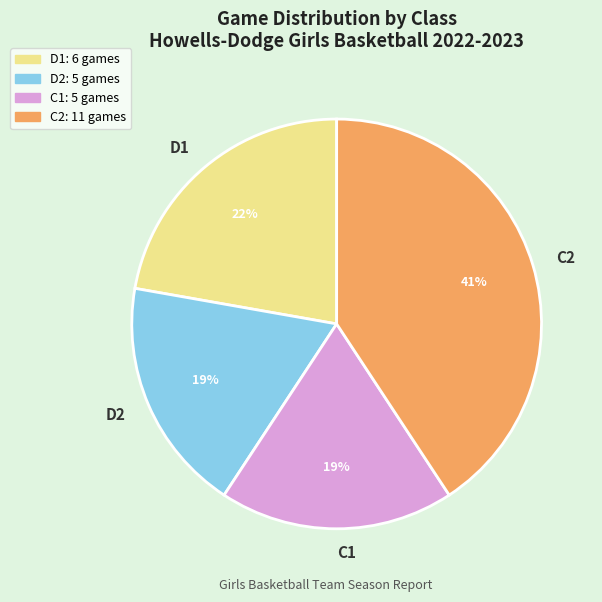

To the nearest percent, what portion does D2 represent?

19%